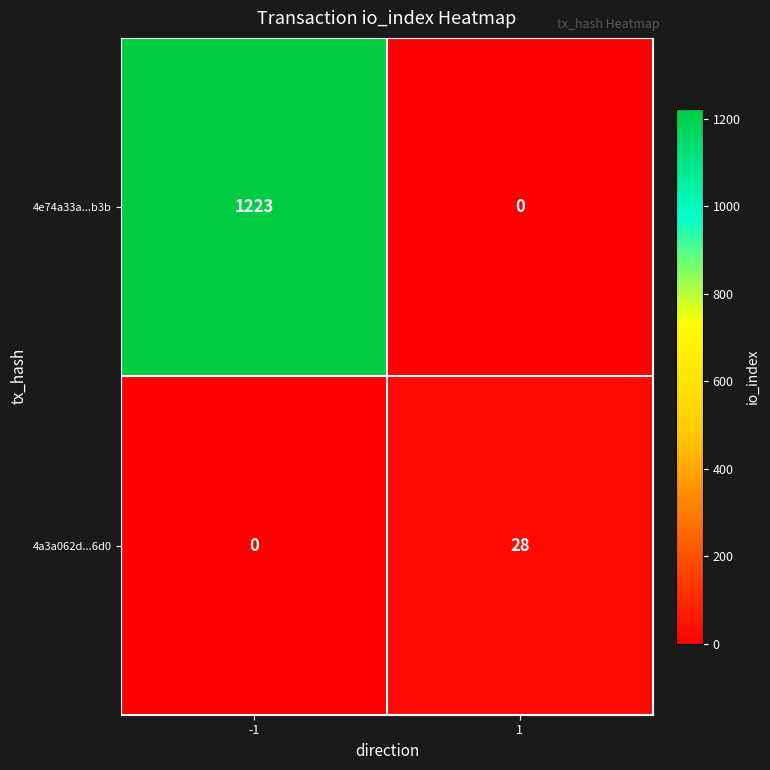

Rank the series at -1 from lowest to highest value.

4a3a062d...6d0, 4e74a33a...b3b